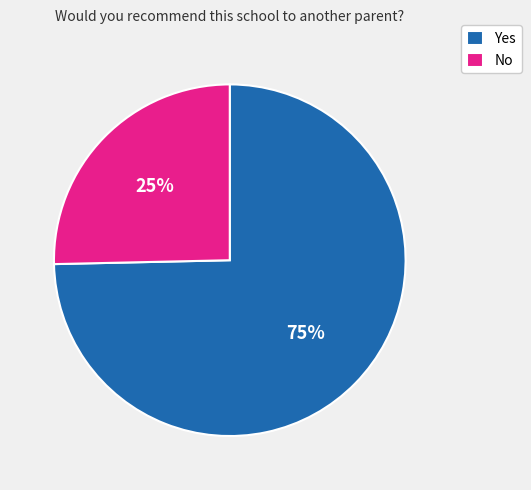

How many segments does this pie chart have?

2